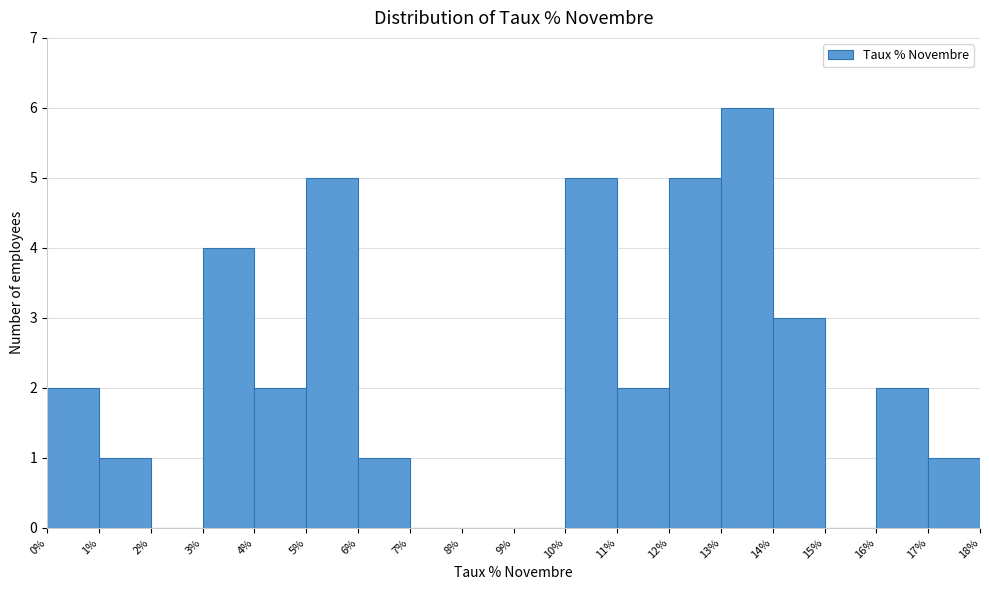

What is the height of the bar covering 6% to 7% on the x-axis? The values are not printed on the chart, so give them approximately, as read against the axis.

1